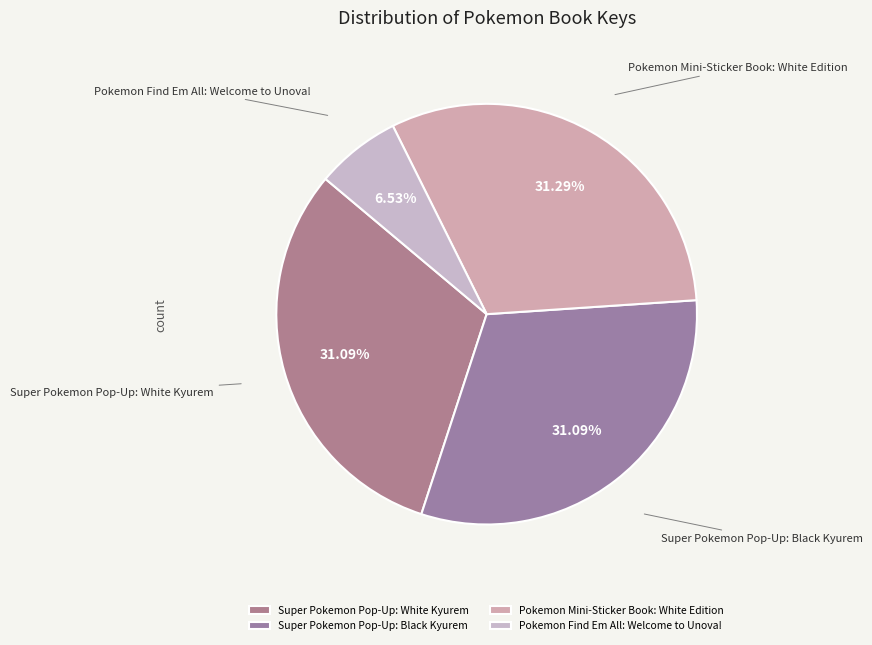

What is the ratio of the value at Super Pokemon Pop-Up: White Kyurem to the value at Pokemon Mini-Sticker Book: White Edition?

1.0